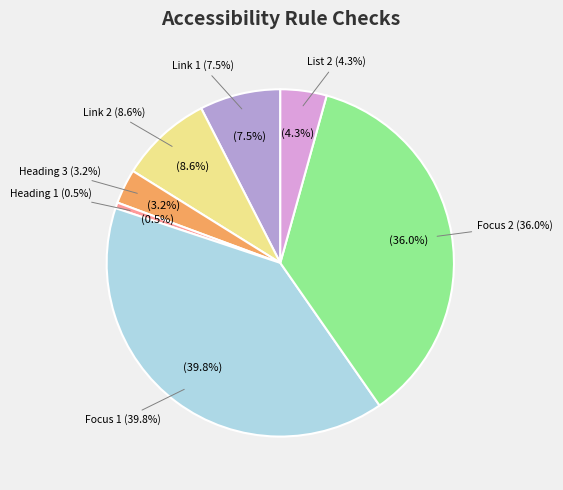

How many slices are in this pie chart?

7